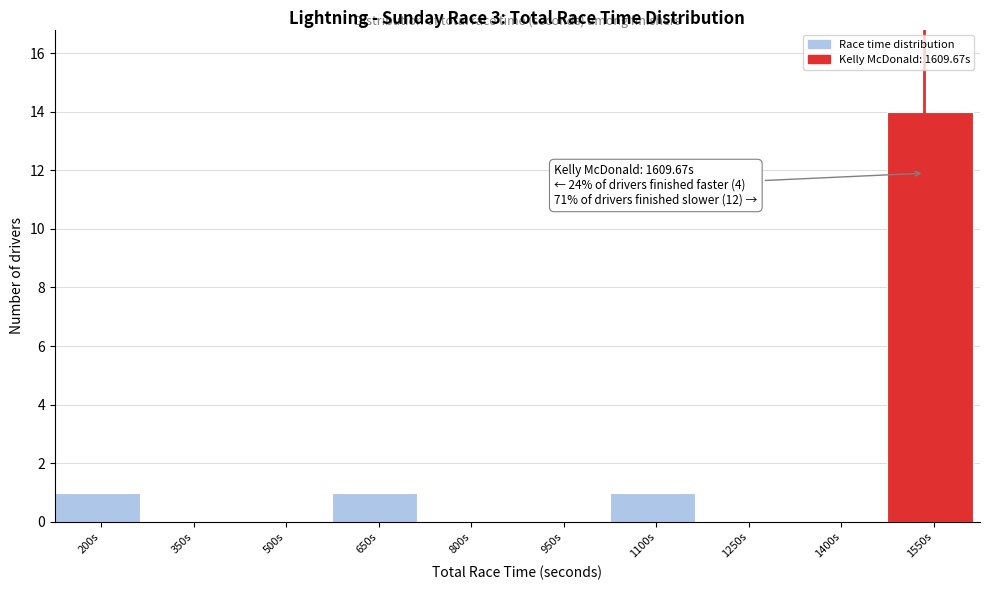

Reading left to right, what are all the values shown in this chart?

200s=1	350s=0	500s=0	650s=1	800s=0	950s=0	1100s=1	1250s=0	1400s=0	1550s=14